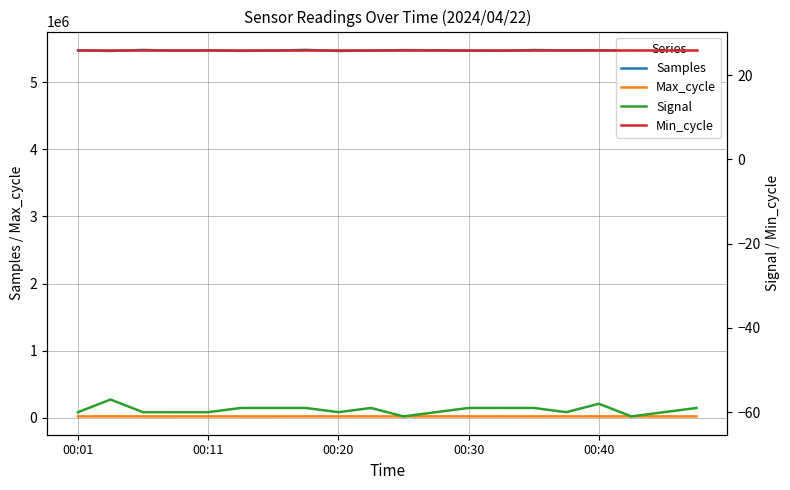

What is the maximum value for Samples?

5483012